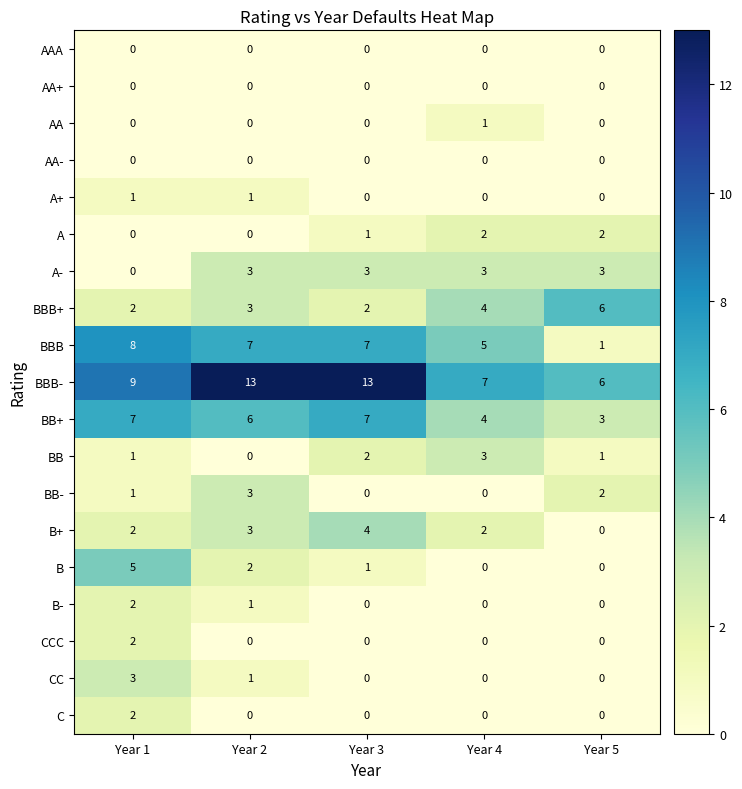

What is the sum of the BB+ values at Year 4 and Year 3?

11